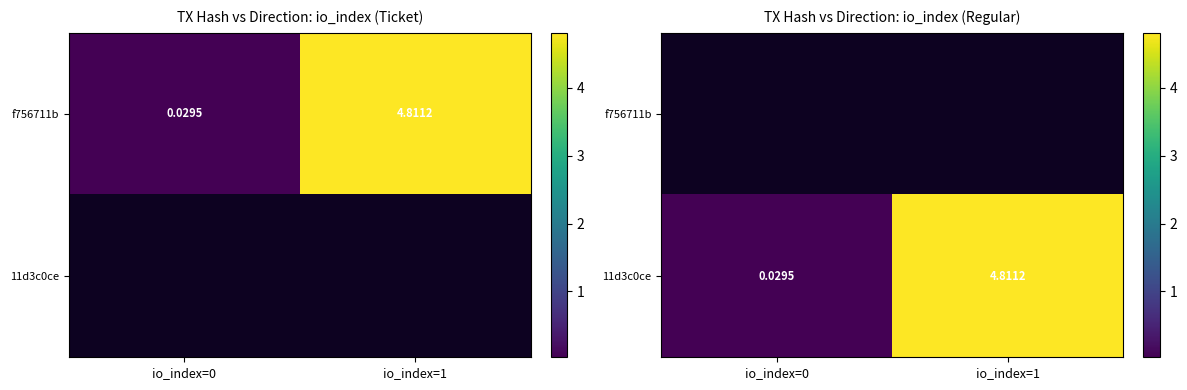

The 11d3c0ce series shows 4.8 at io_index=1. True or false?

True